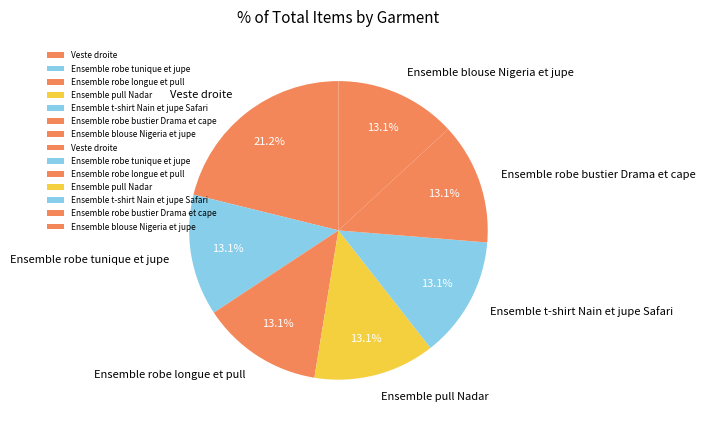

To the nearest percent, what is the difference between the largest and smallest slice percentages?

8%